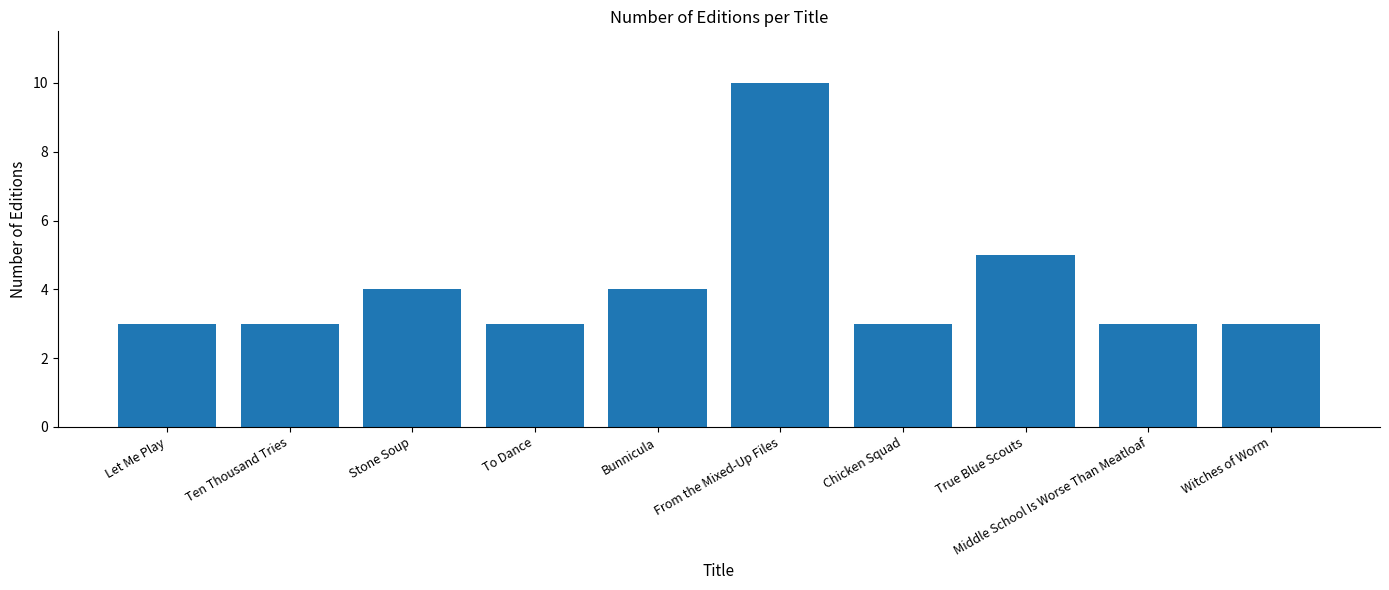

What is the label of the 2nd bar from the left?

Ten Thousand Tries